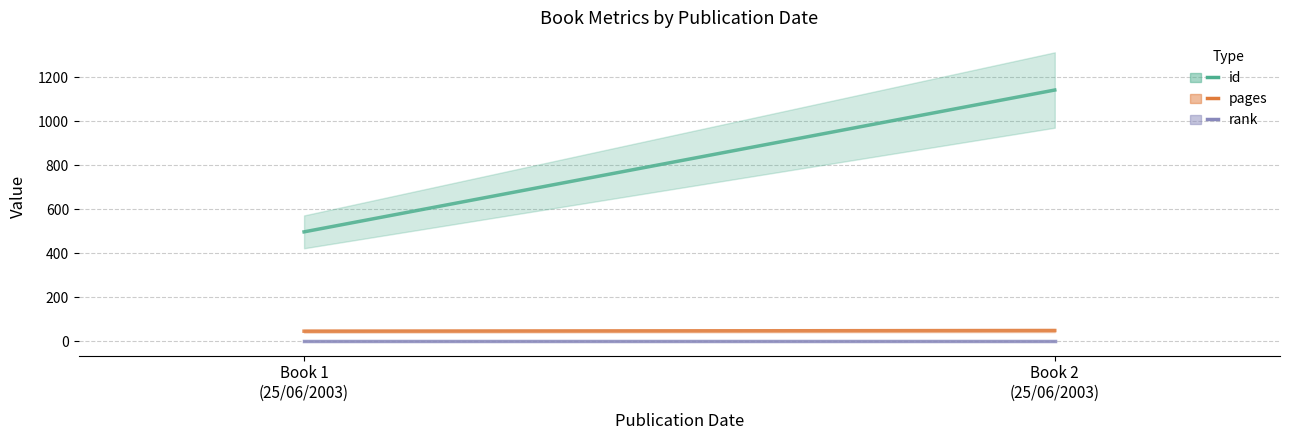

List the series in order of their peak value, highest first.

id, pages, rank